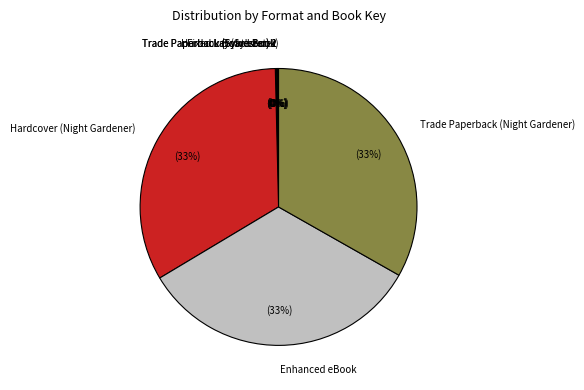

To the nearest percent, what portion does Enhanced eBook represent?

33%